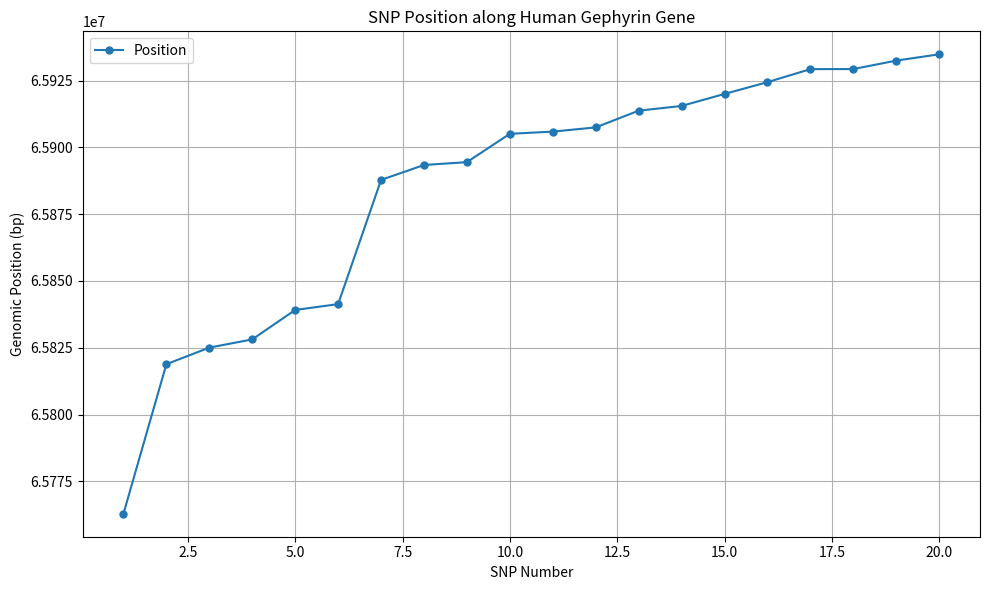

What is the average value?

65885470